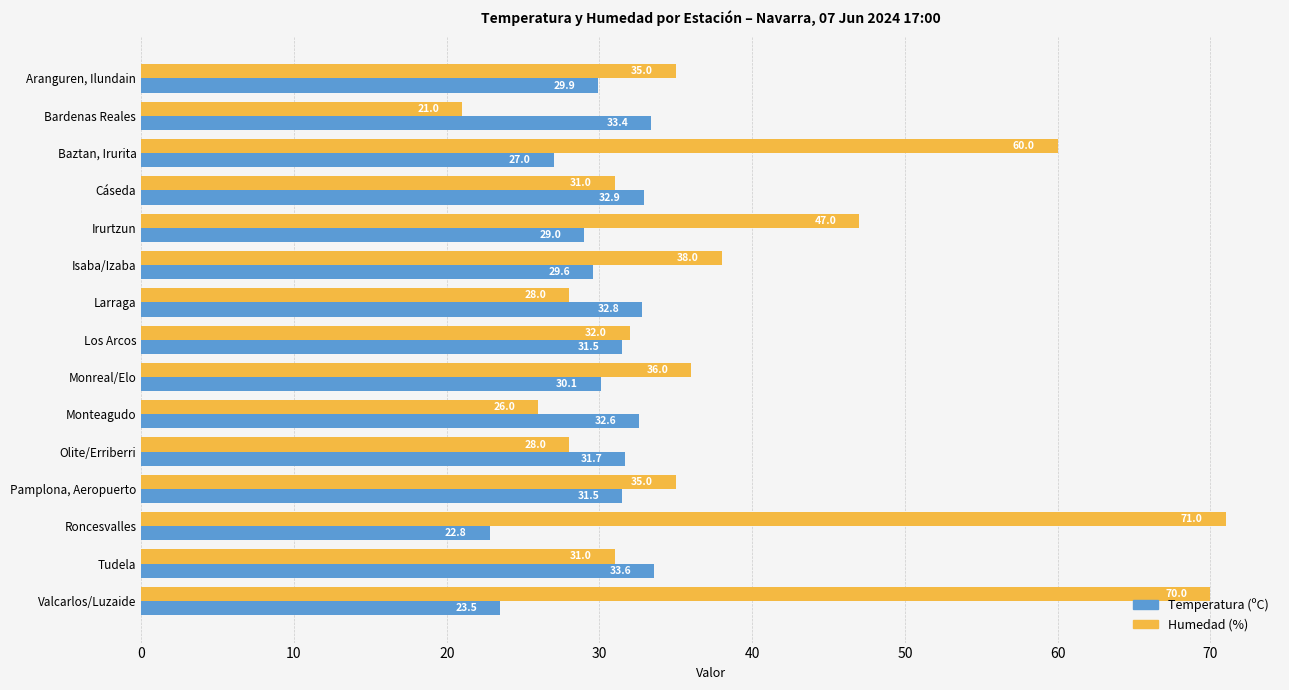

At which category is the sum across all series the highest?

Roncesvalles